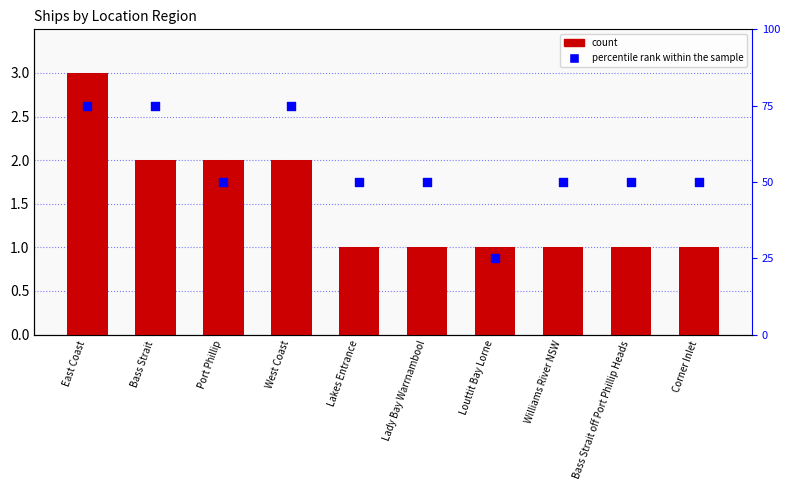

Which series has the largest Y range (max minus min)?

percentile rank within the sample